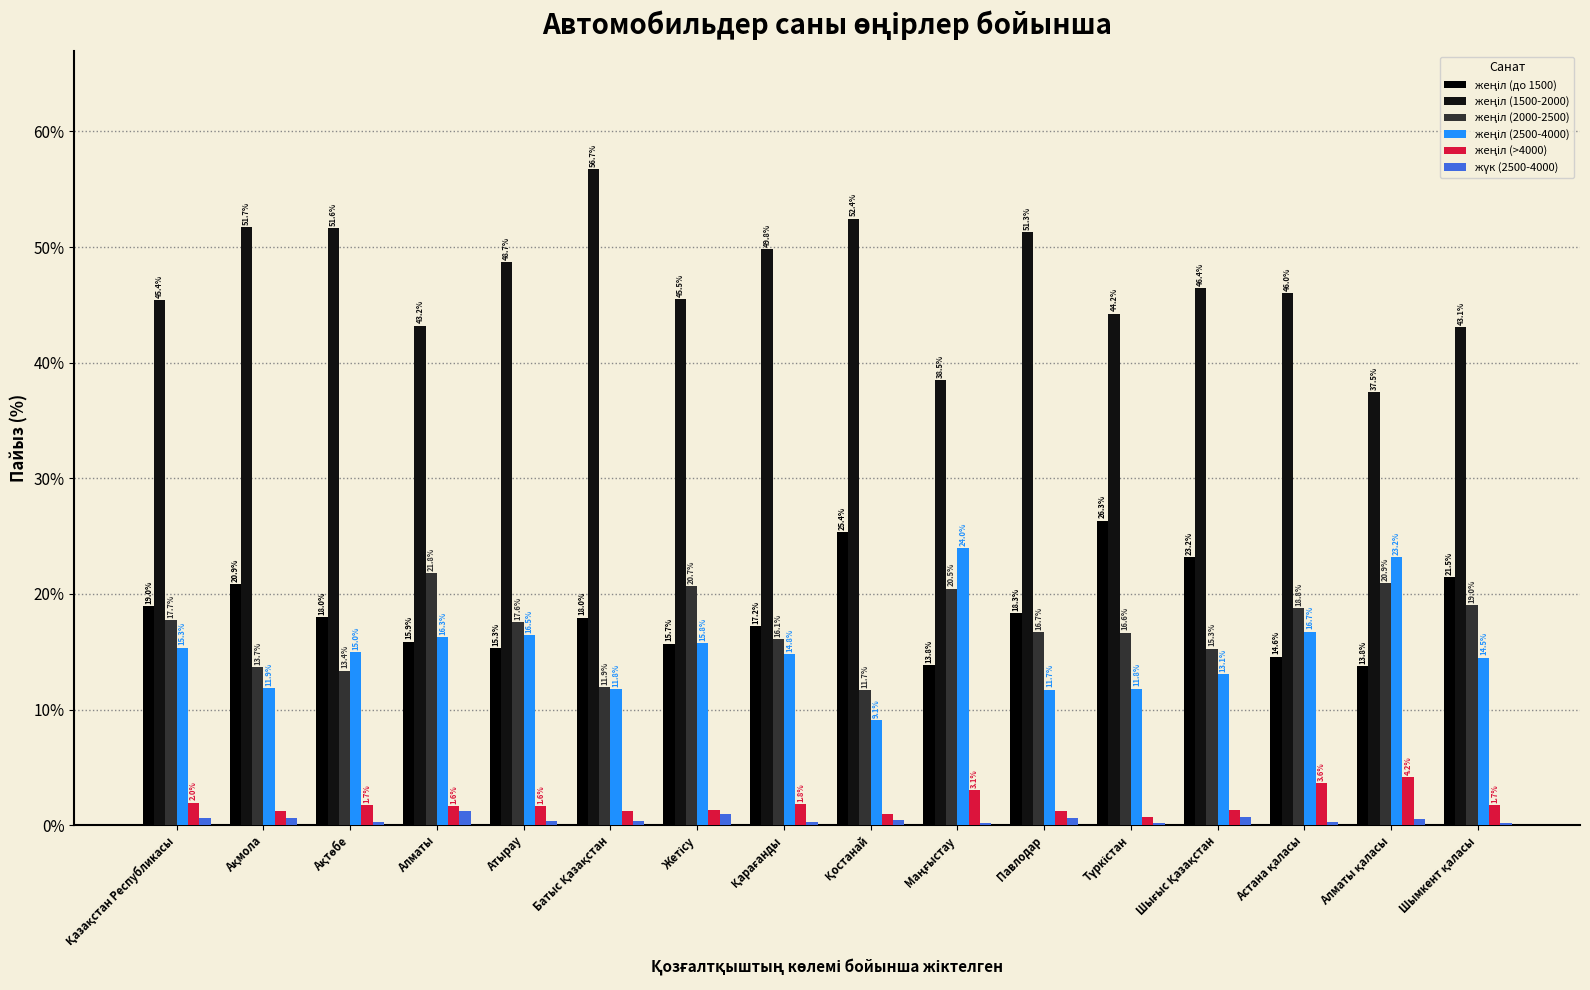

How many groups of bars are there?

16